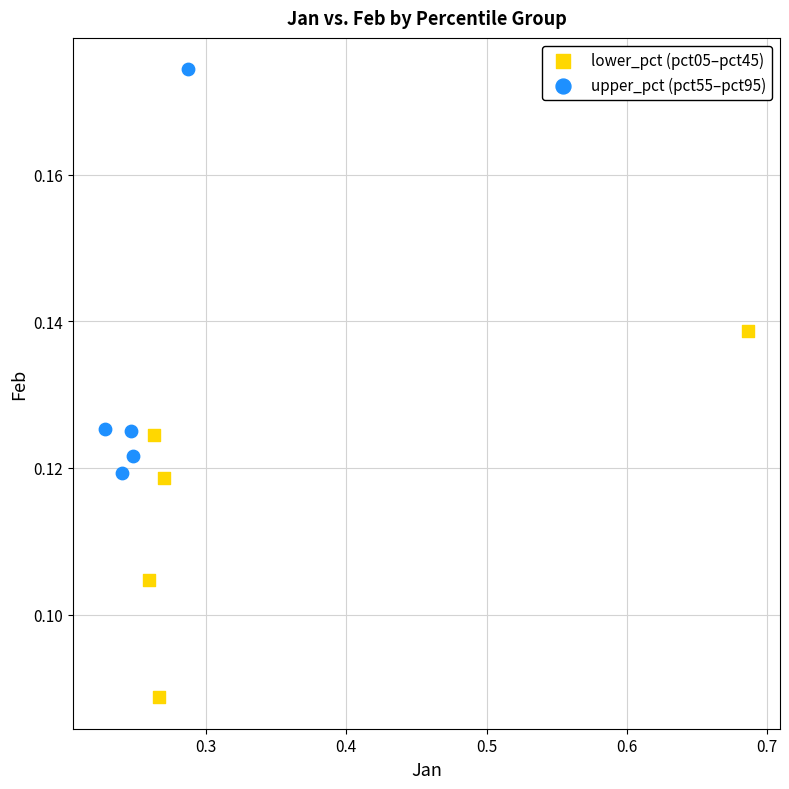

Which series has the largest Y range (max minus min)?

upper_pct (pct55–pct95)